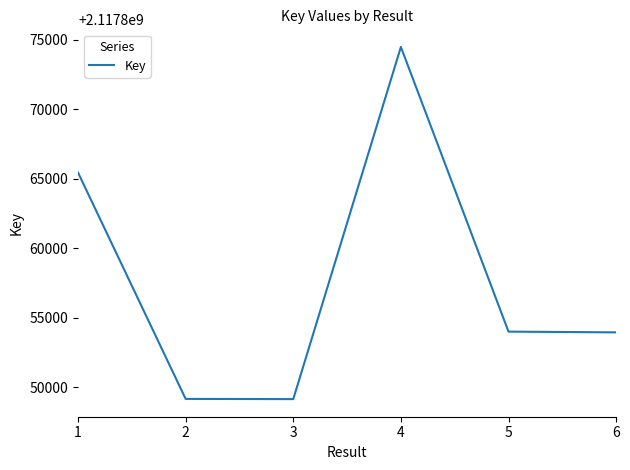

Read the value at 3.

2117849131